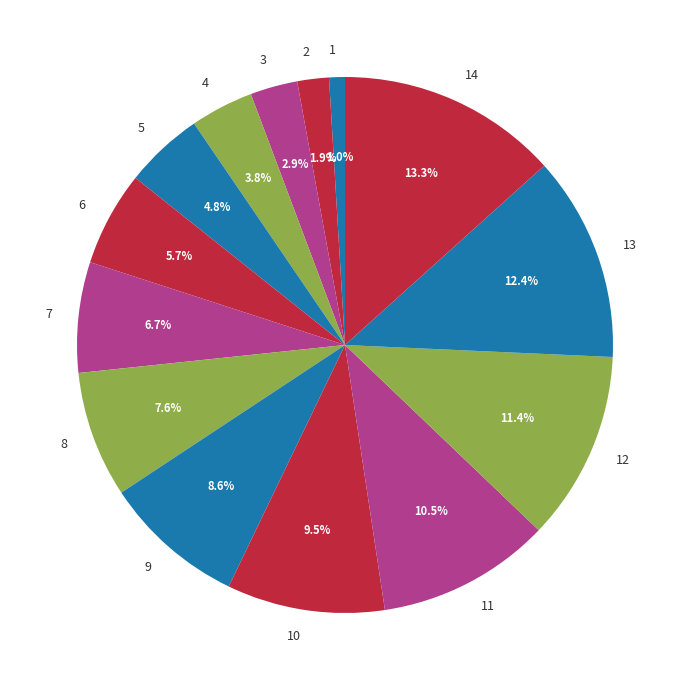

What portion of the pie excludes 13?

87.6%